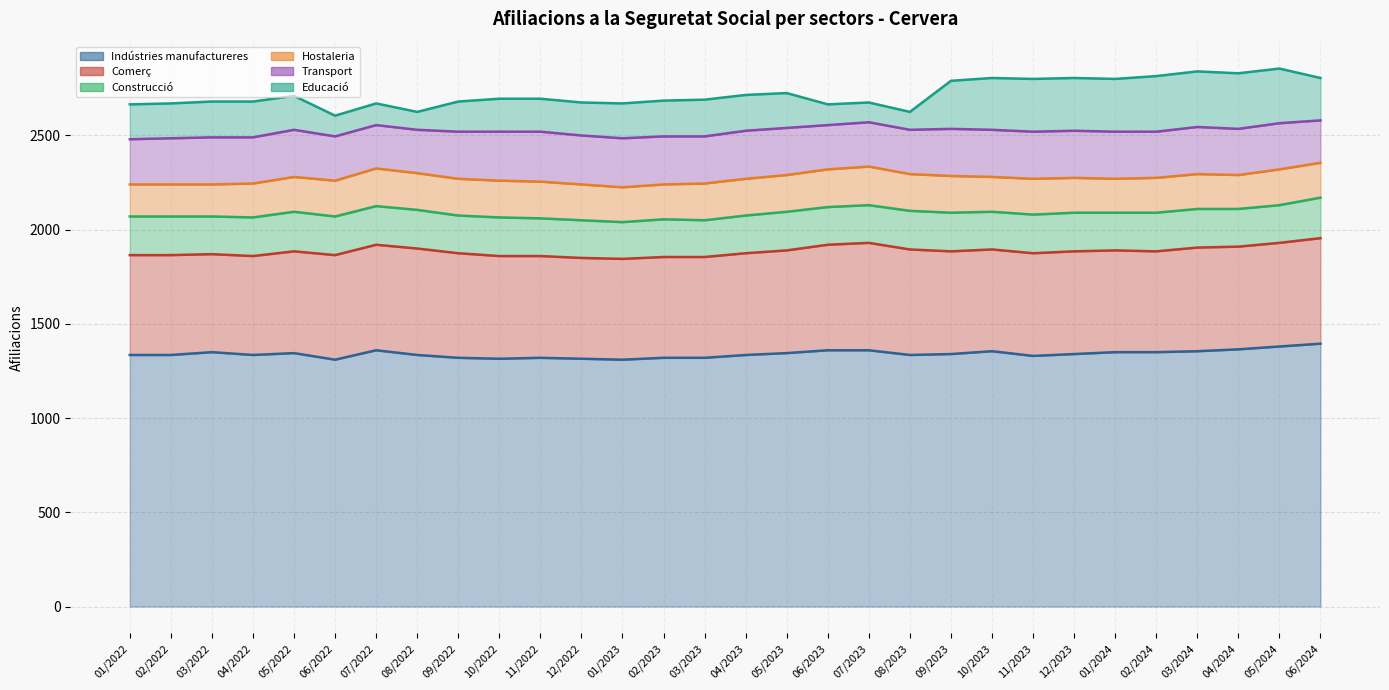

True or false: Educació and Comerç intersect in this chart.

False